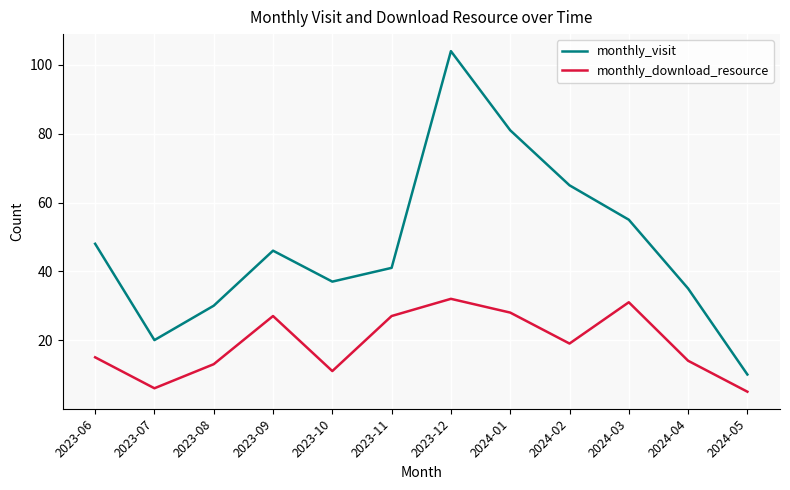

Which series has the largest range (max minus min)?

monthly_visit